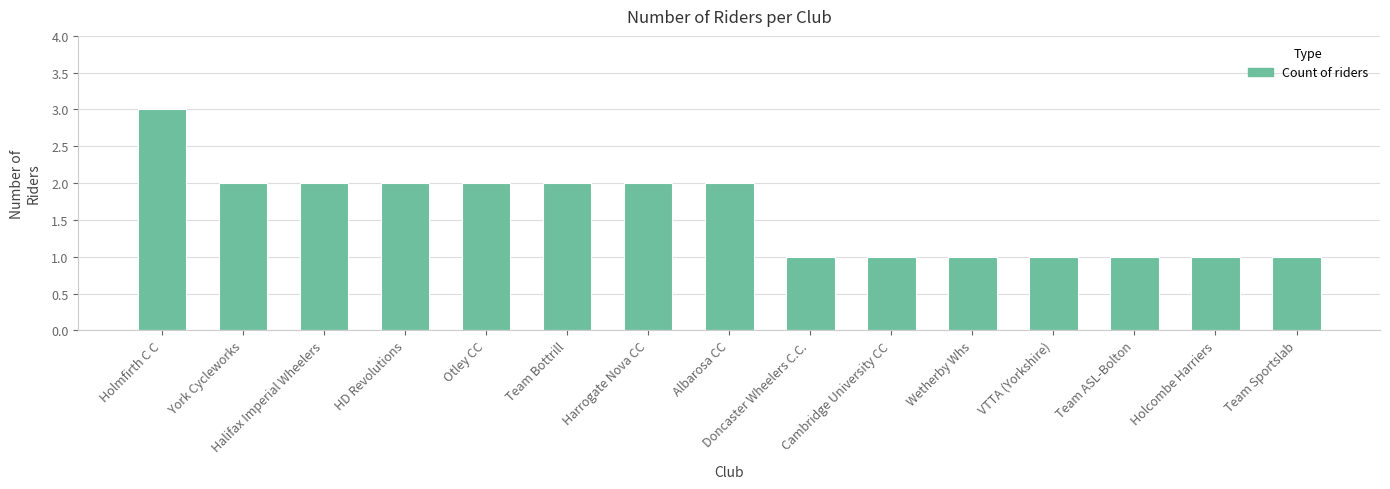

Is it true that the value at Harrogate Nova CC is 3?

False